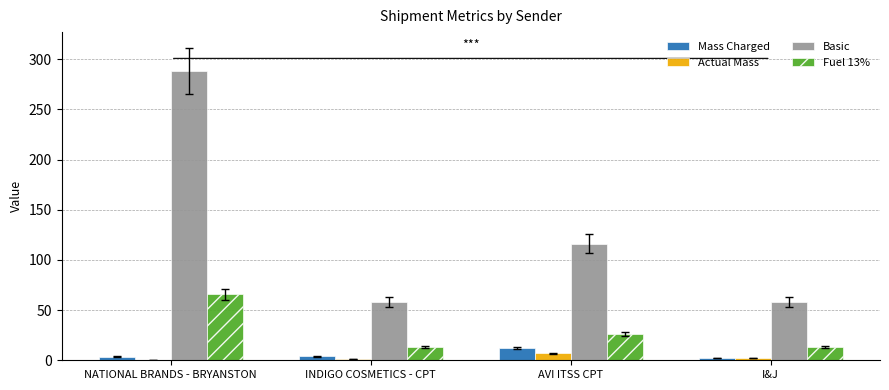

What is the sum of all Actual Mass values?

11.5